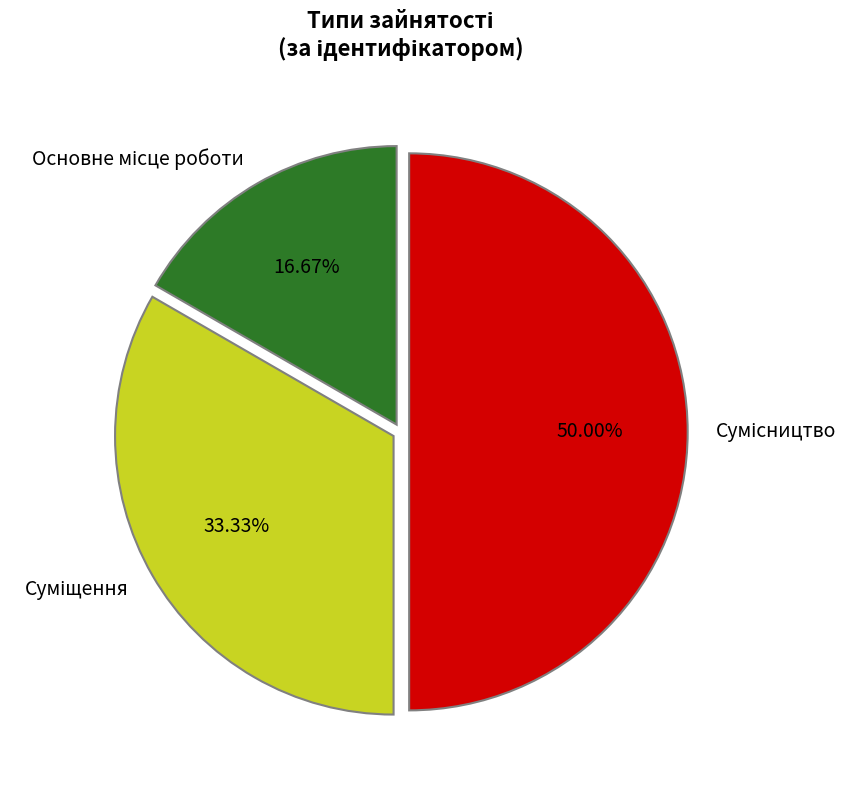

What portion of the pie excludes Сумісництво?

50.0%